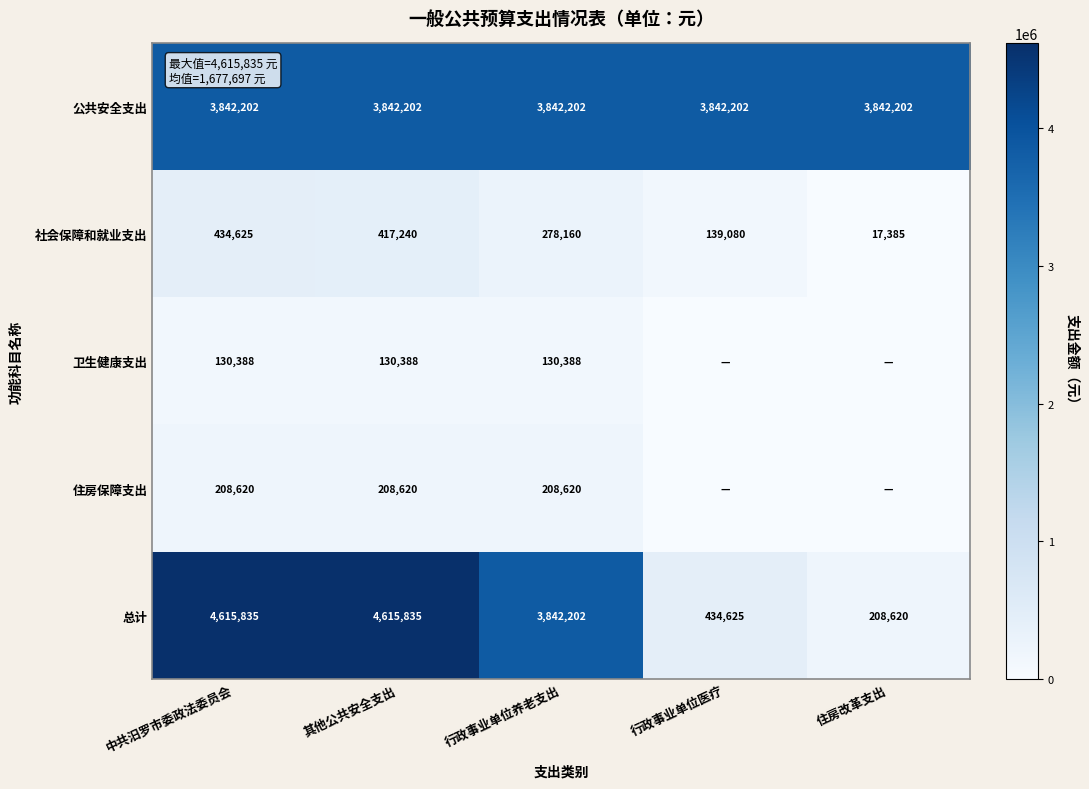

What is the approximate value of 公共安全支出 at 其他公共安全支出?

3842202